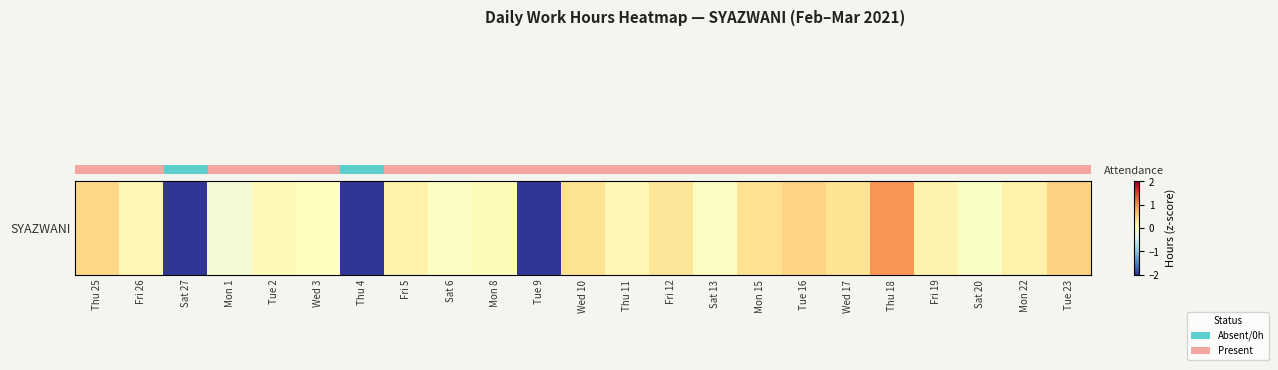

How many values are below zero?

8